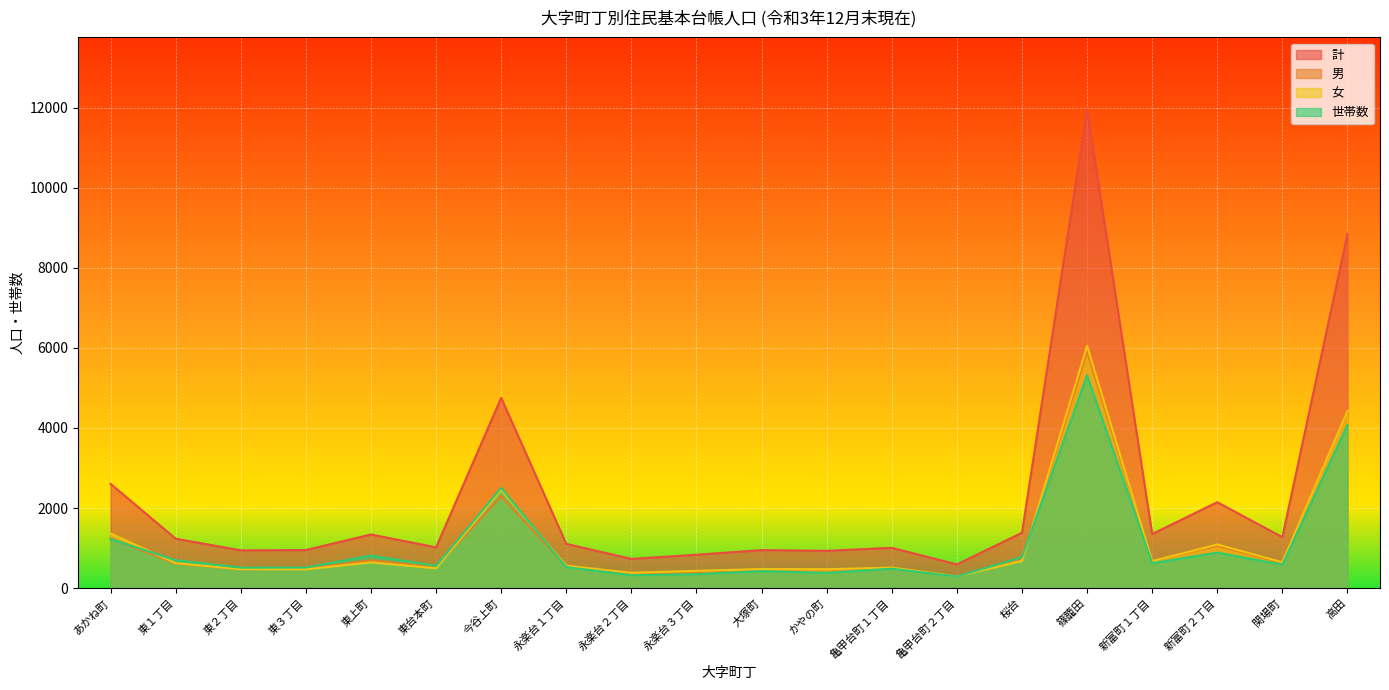

Where does the 男 series first go above 612?

あかね町